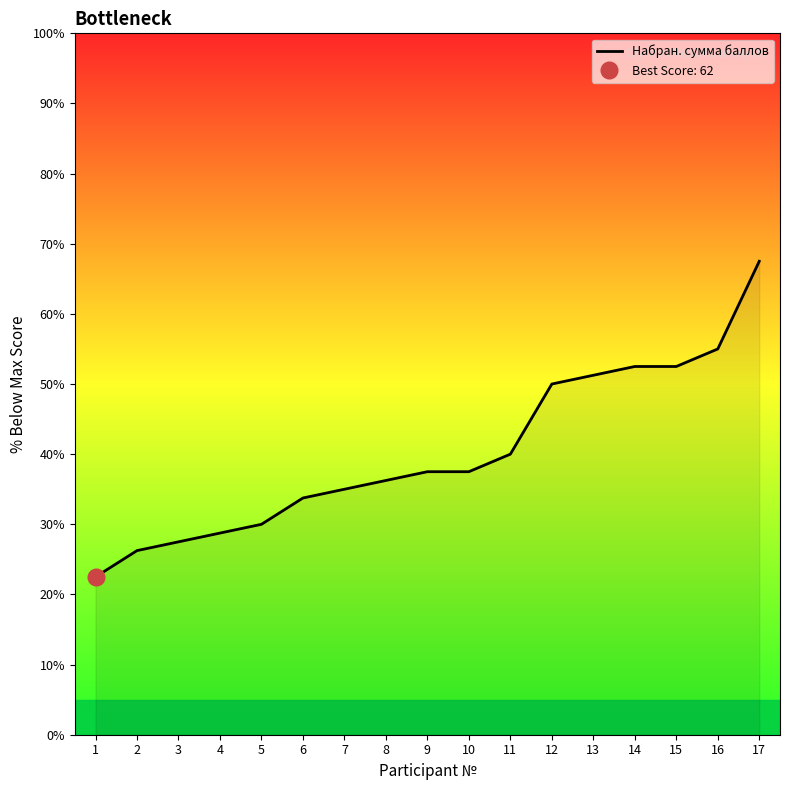

What is the average value?

40.2